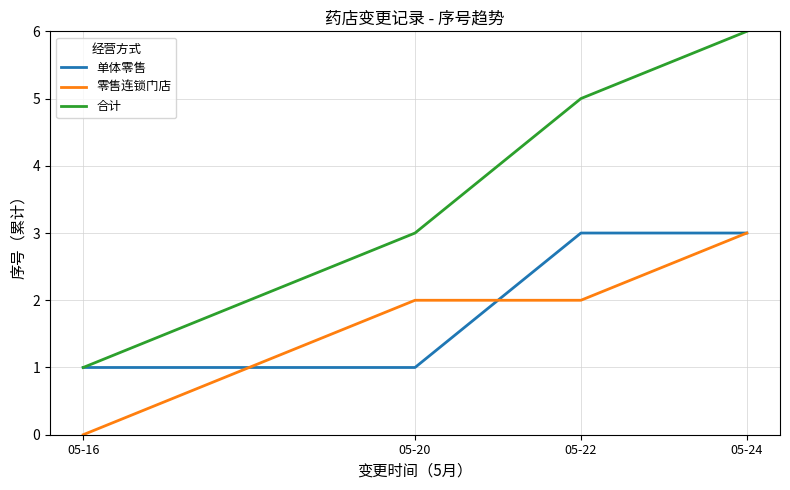

Is it true that 单体零售 equals 3 at 05-22?

True